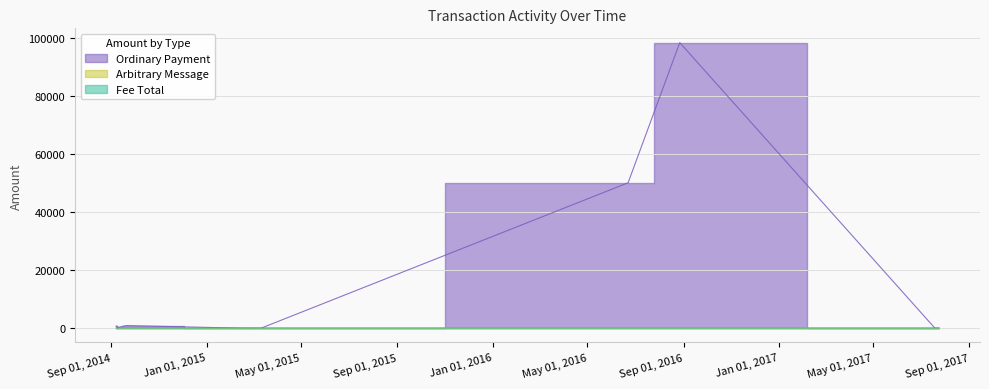

Reading left to right, transcribe all the data shown in this chart.

Ordinary Payment: 671.1	790.5	102.0	291.4	916.0	0.0	0.0	0.0	0.0	0.0	0.0	0.0	50063.0	98314.0	0.0	2.0	0.0	0.0	0.0	0.0
Fee Total: 8.0	9.0	3.0	3.0	1.0	1.0	1.0	2.0	2.0	1.0	1.0	1.0	2.0	1.0	1.0	2.0	2.0	3.0	3.0	1.0